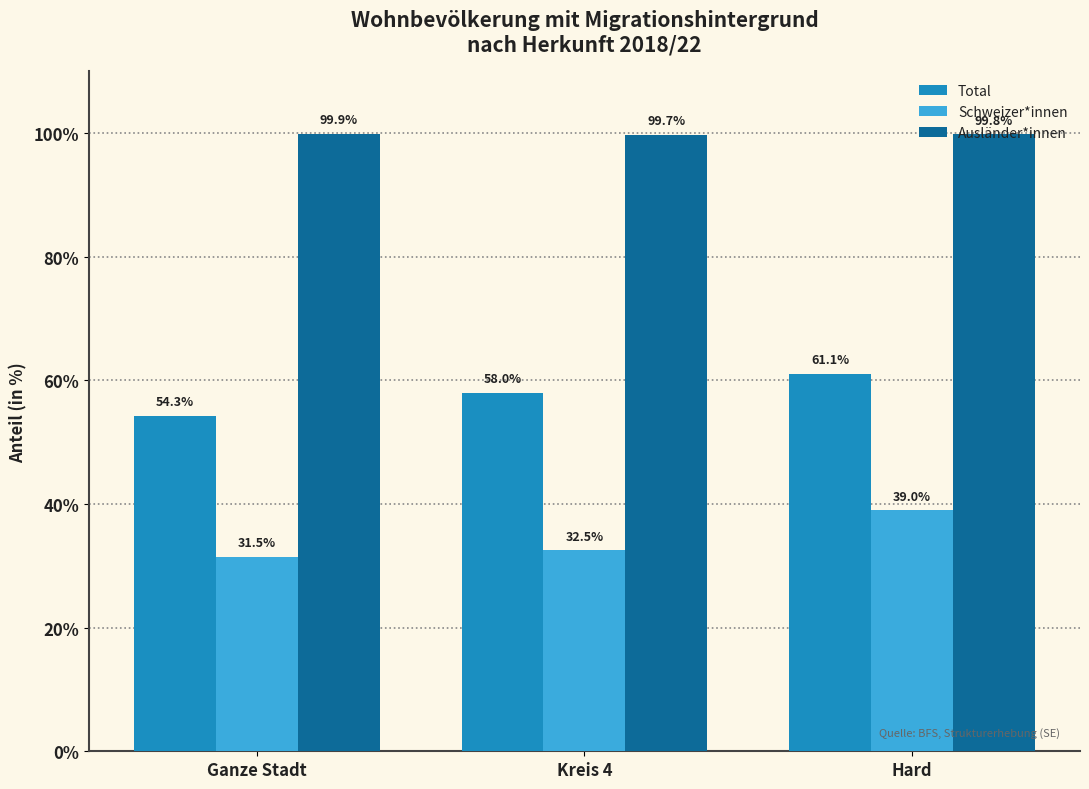

Which series has the largest total across all categories?

Ausländer*innen